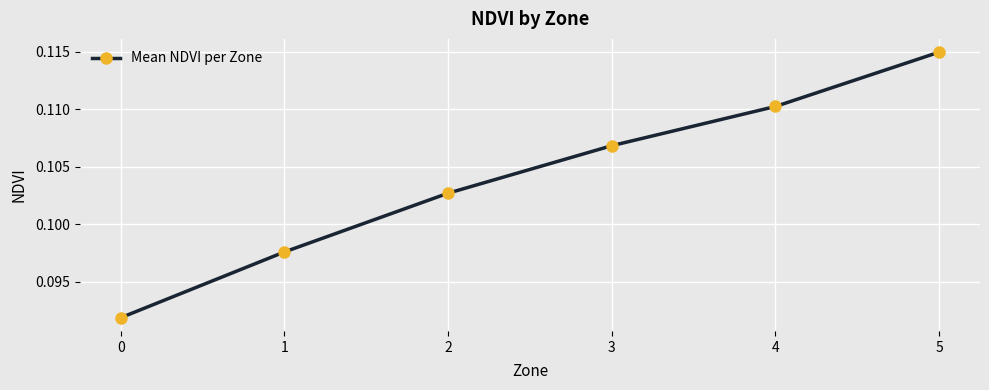

Rank the categories by value from lowest to highest.

0, 1, 2, 3, 4, 5